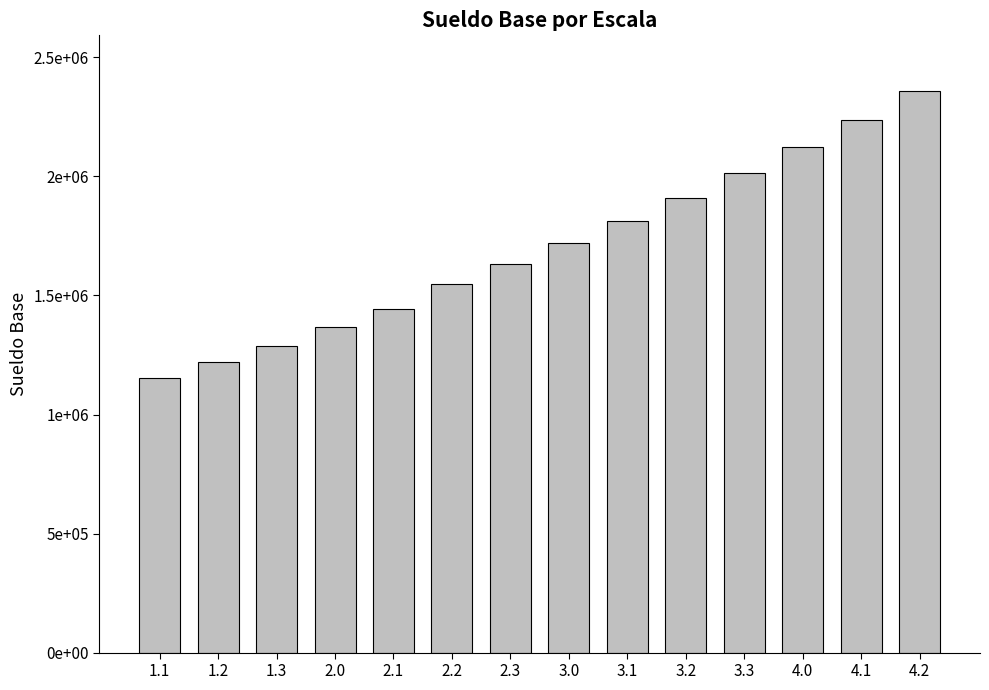

Are the bars horizontal?

No